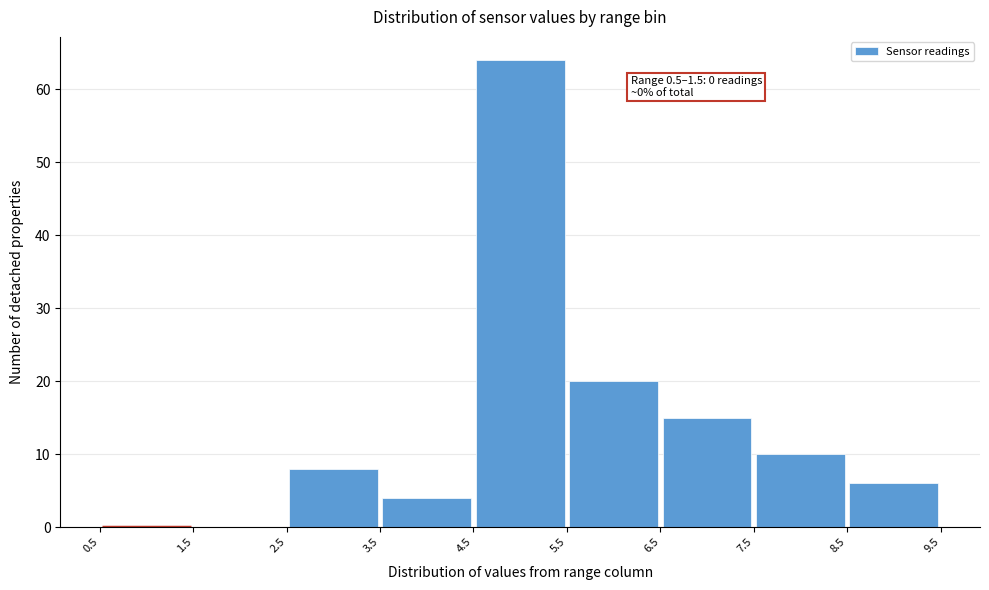

Over which range of the x-axis is the bar tallest?

4.5 to 5.5